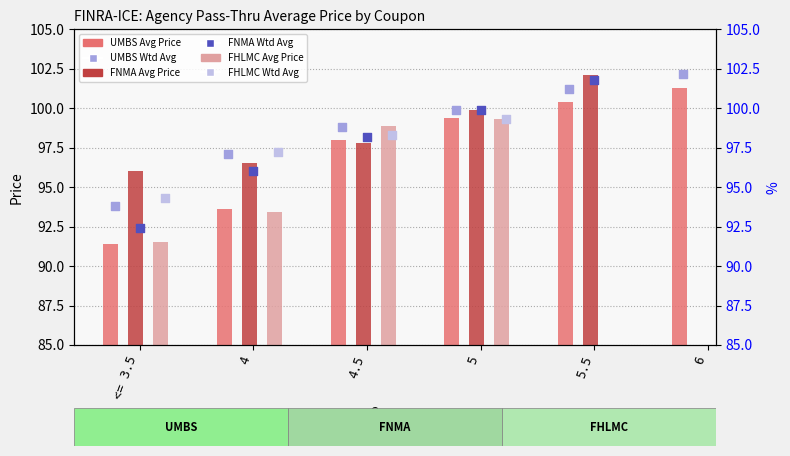

Is the value of UMBS Wtd Avg Price at <= 3.5 greater than the value of FNMA Avg Price at 4.5?

No